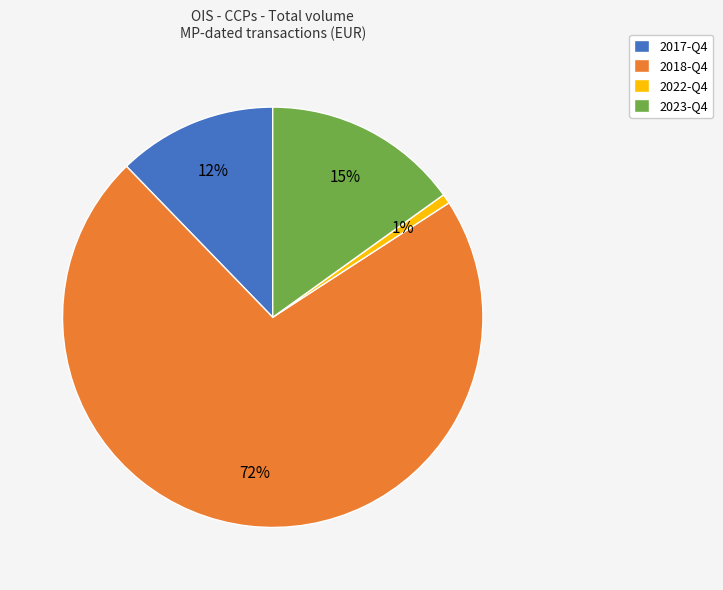

Does 2022-Q4 account for over 50% of the chart?

No